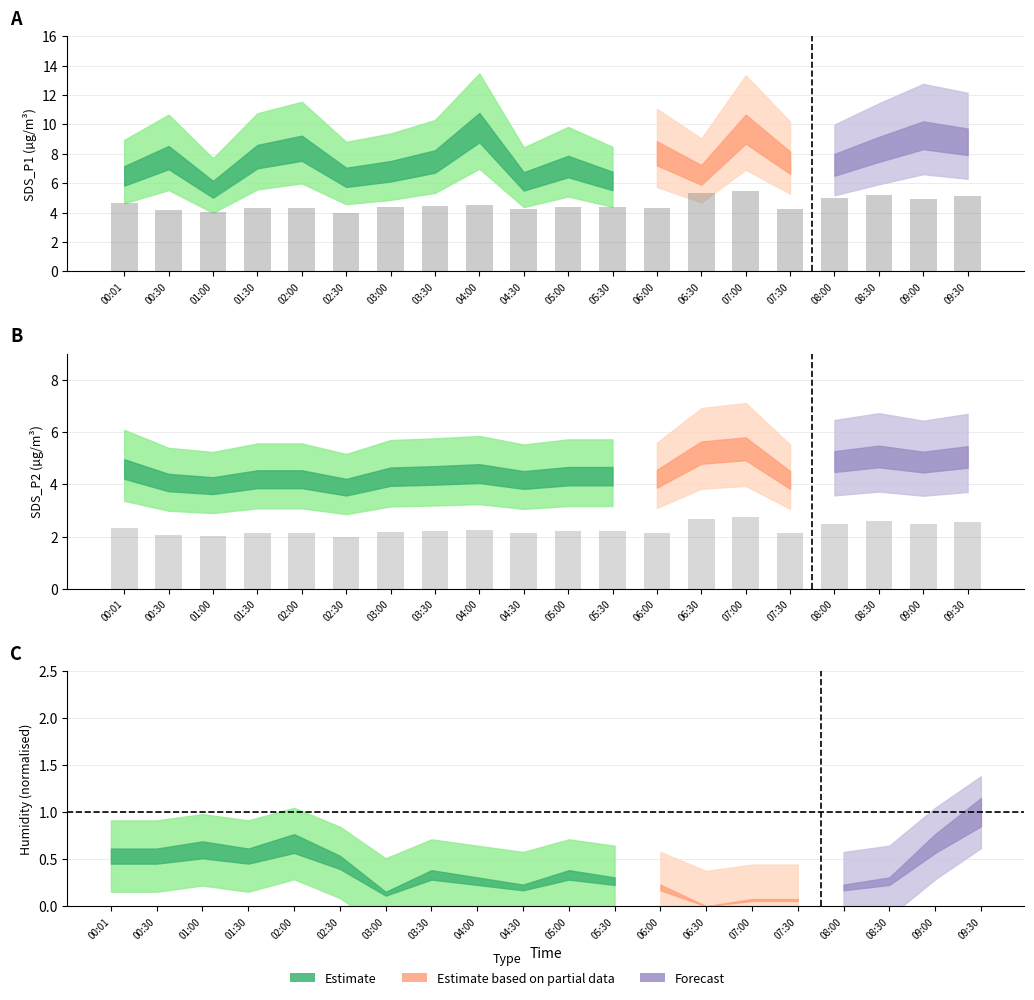

What is the difference between the SDS_P2 raw values at 09:00 and 07:00?

0.3